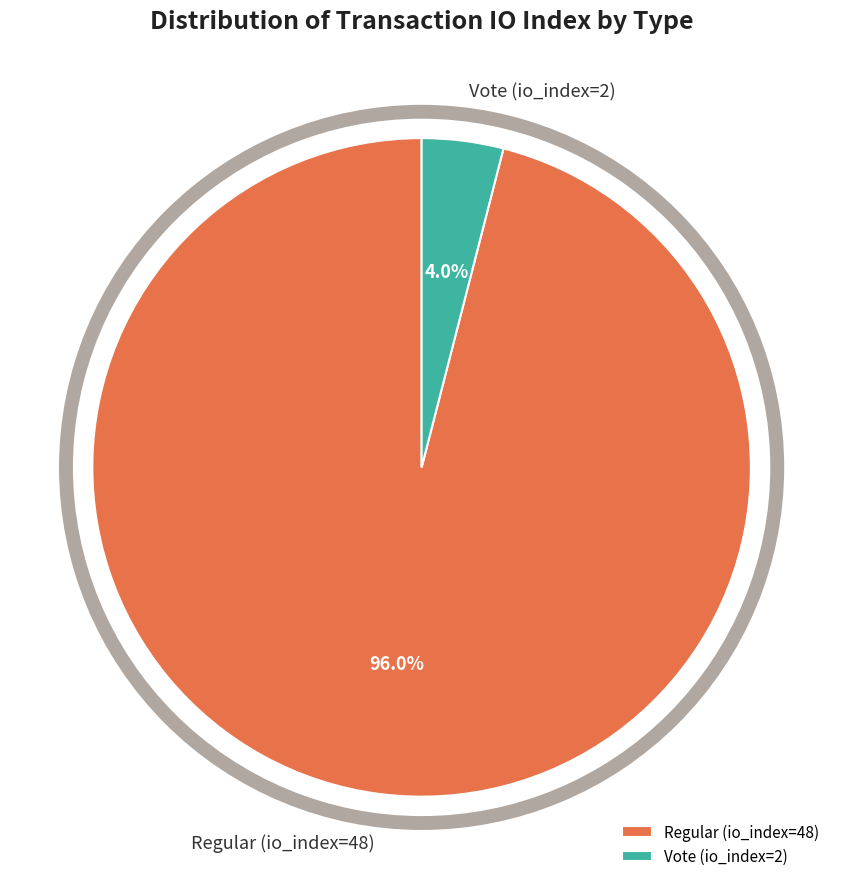

To the nearest percent, what portion does Regular (io_index=48) represent?

96%